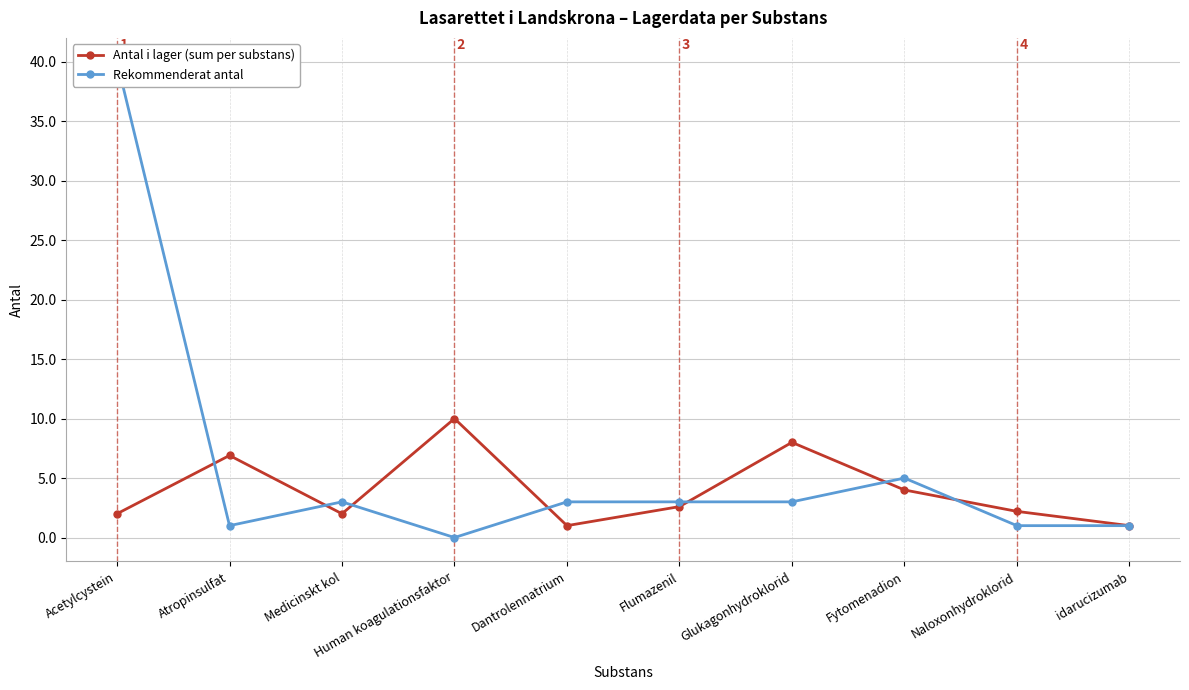

How many lines are shown in the chart?

2